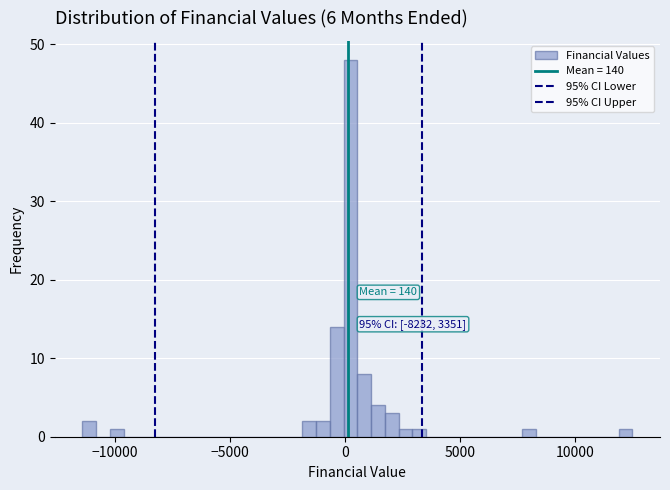

Around what value on the x-axis is the tallest bar? Give the approximate position of its centre, as read against the axis.

500